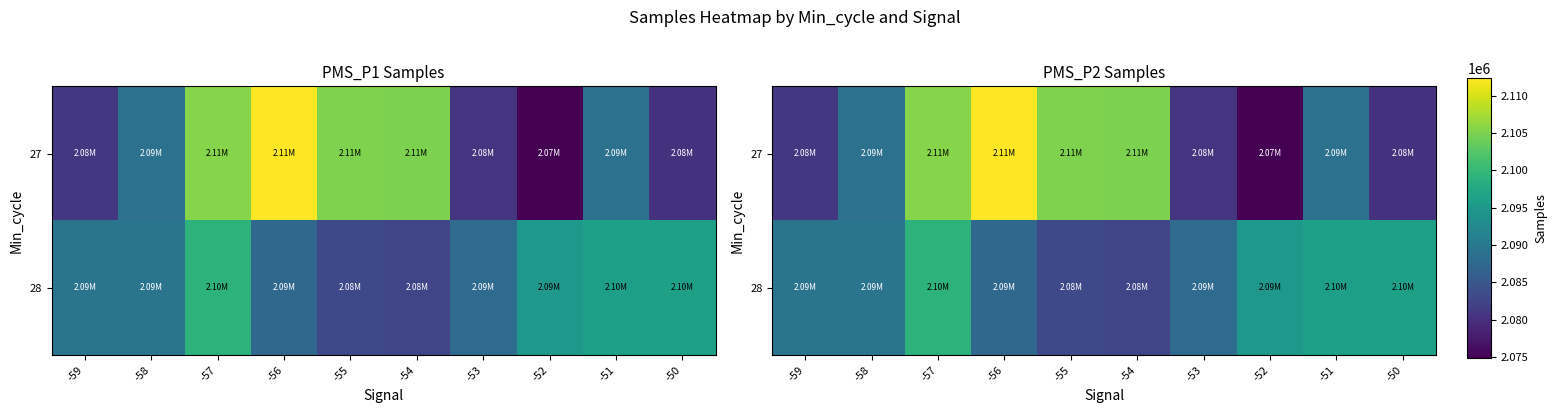

At which category is the sum across all series the highest?

-57